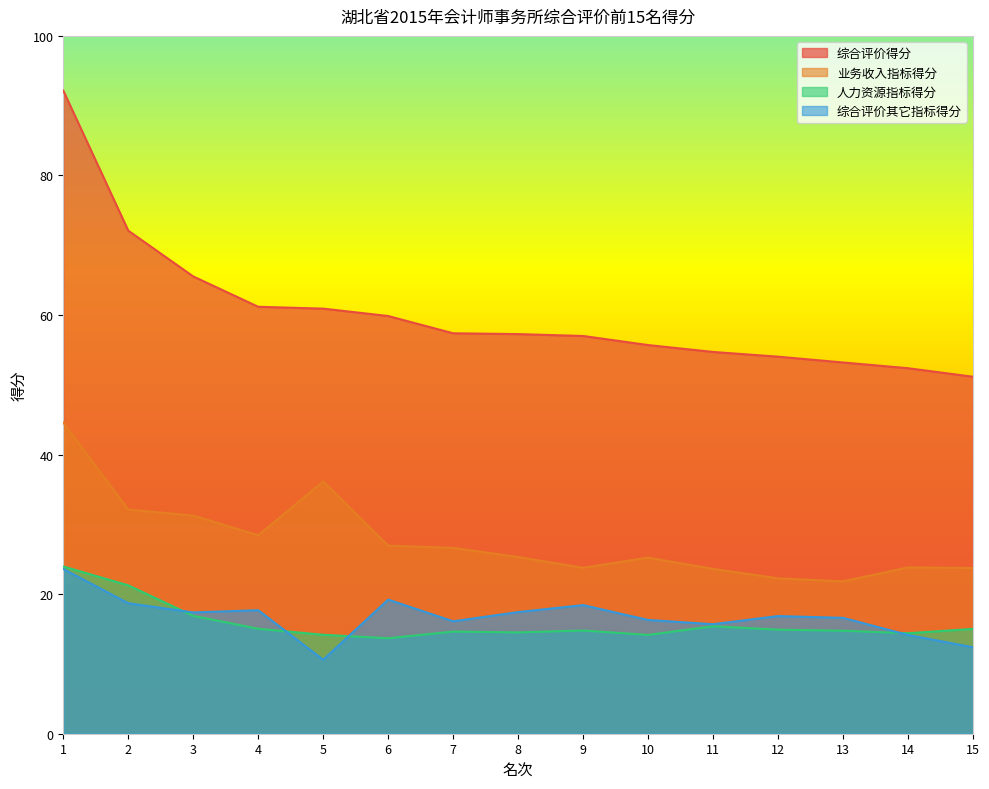

True or false: 综合评价其它指标得分 and 综合评价得分 cross at least once.

False